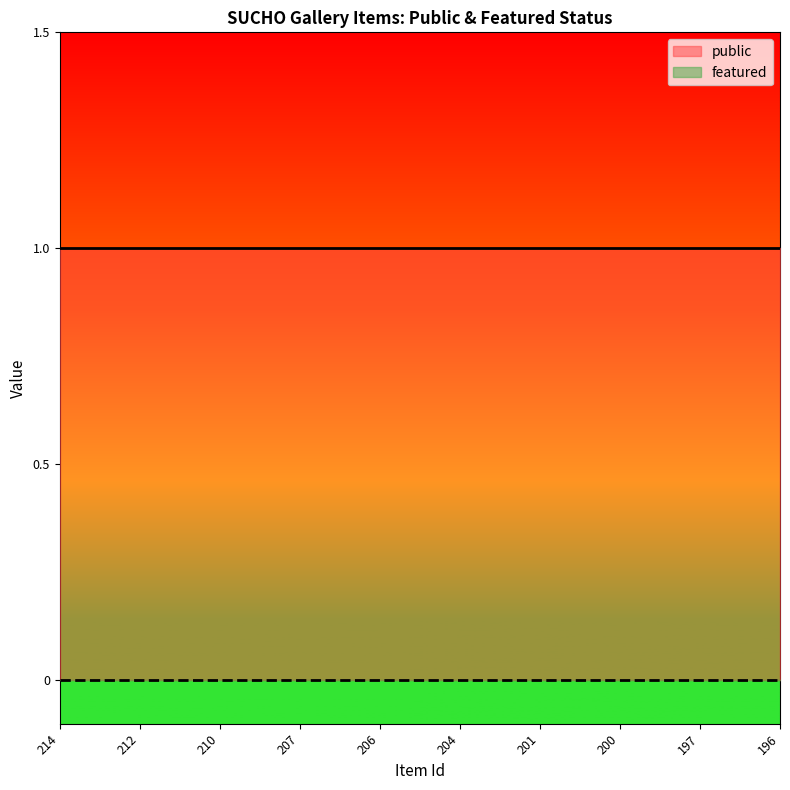

Where is featured nearest to the value 0?

214